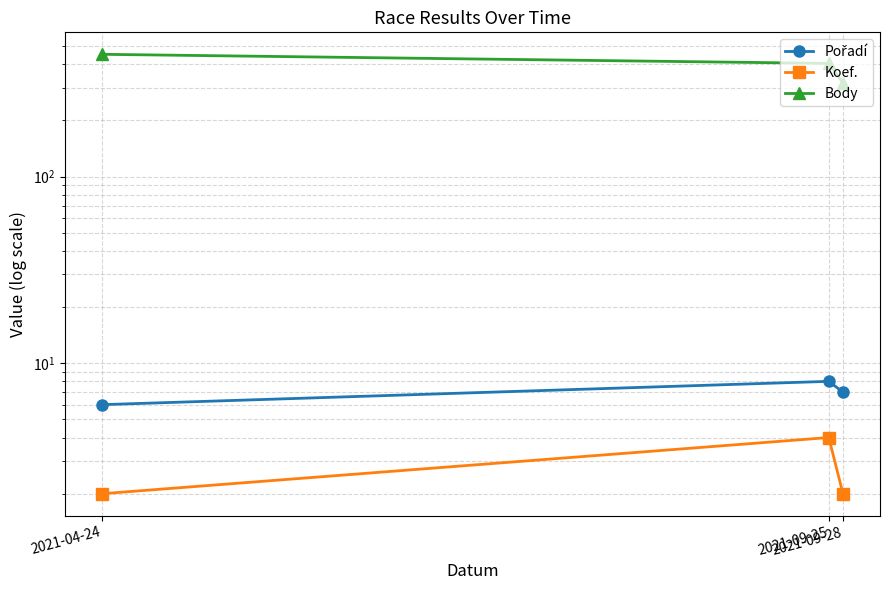

True or false: Koef. has a value of 0 at 2021-09-28.

False